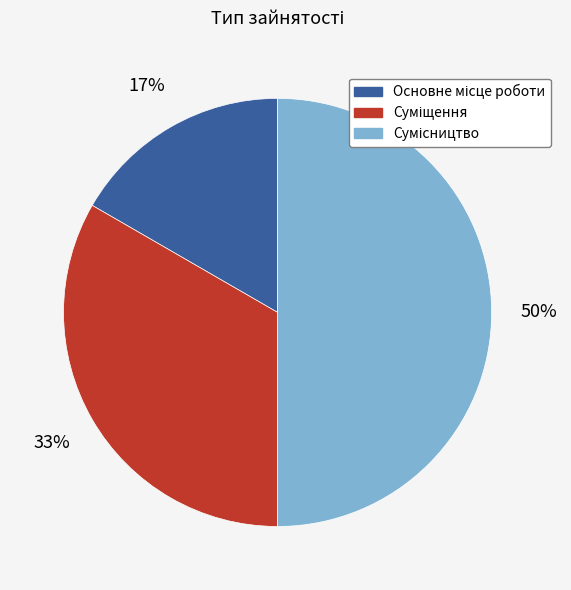

To the nearest percent, what is the average slice percentage?

33%